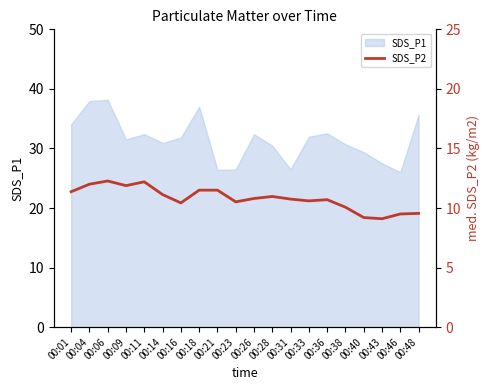

How many data points are less than 10?

4